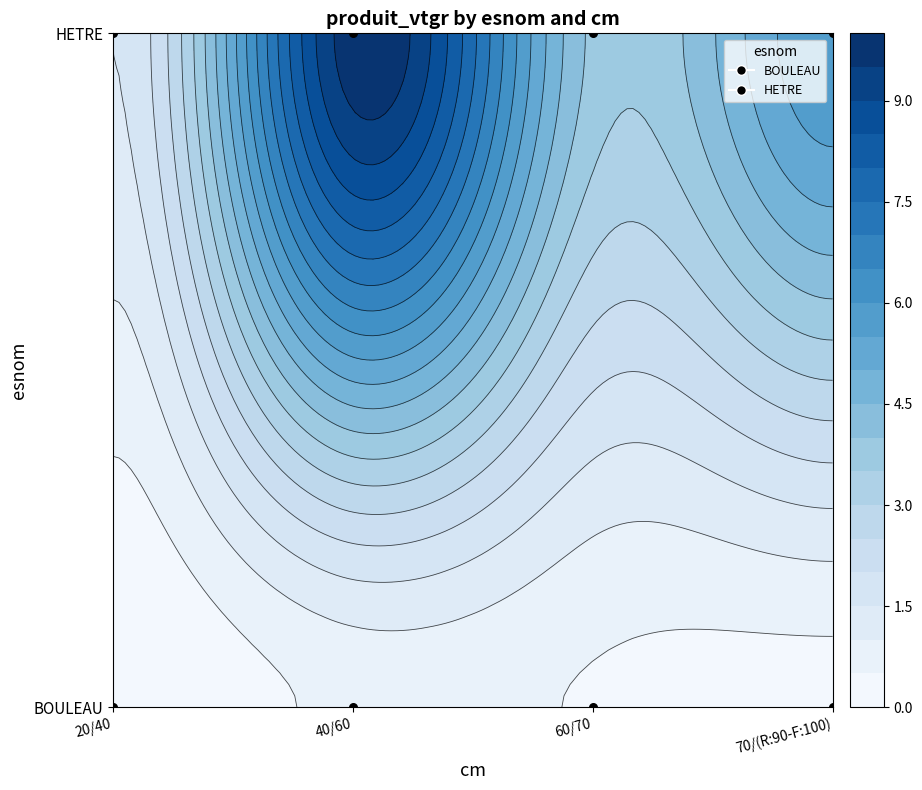

How many data points does each series have?

4